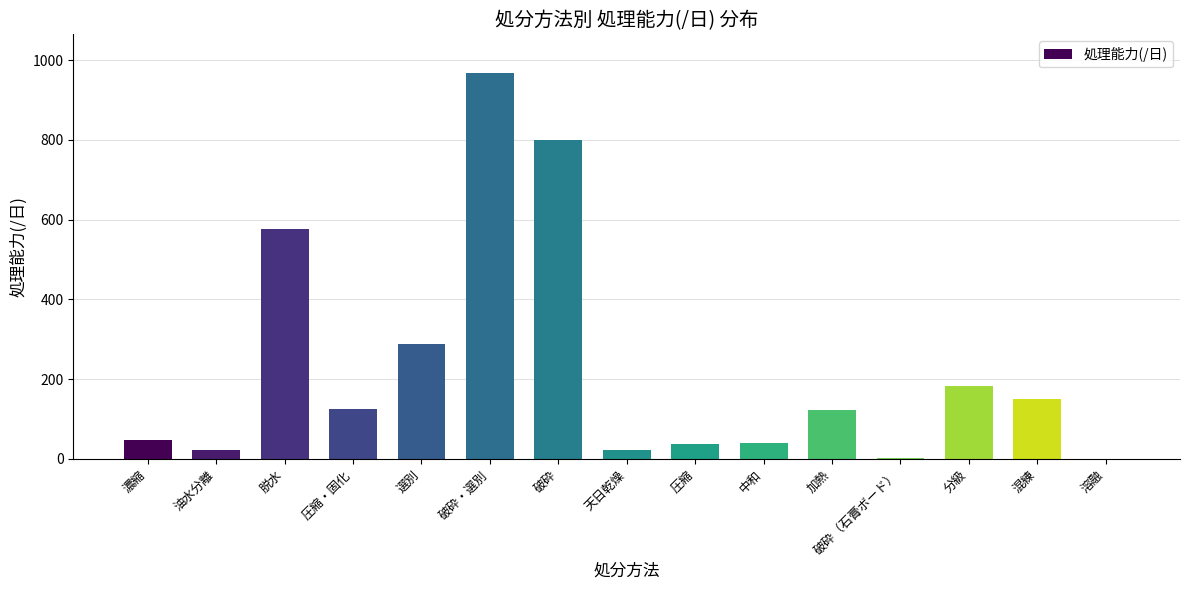

The chart shows a value of 336.6 at 脱水. True or false?

False